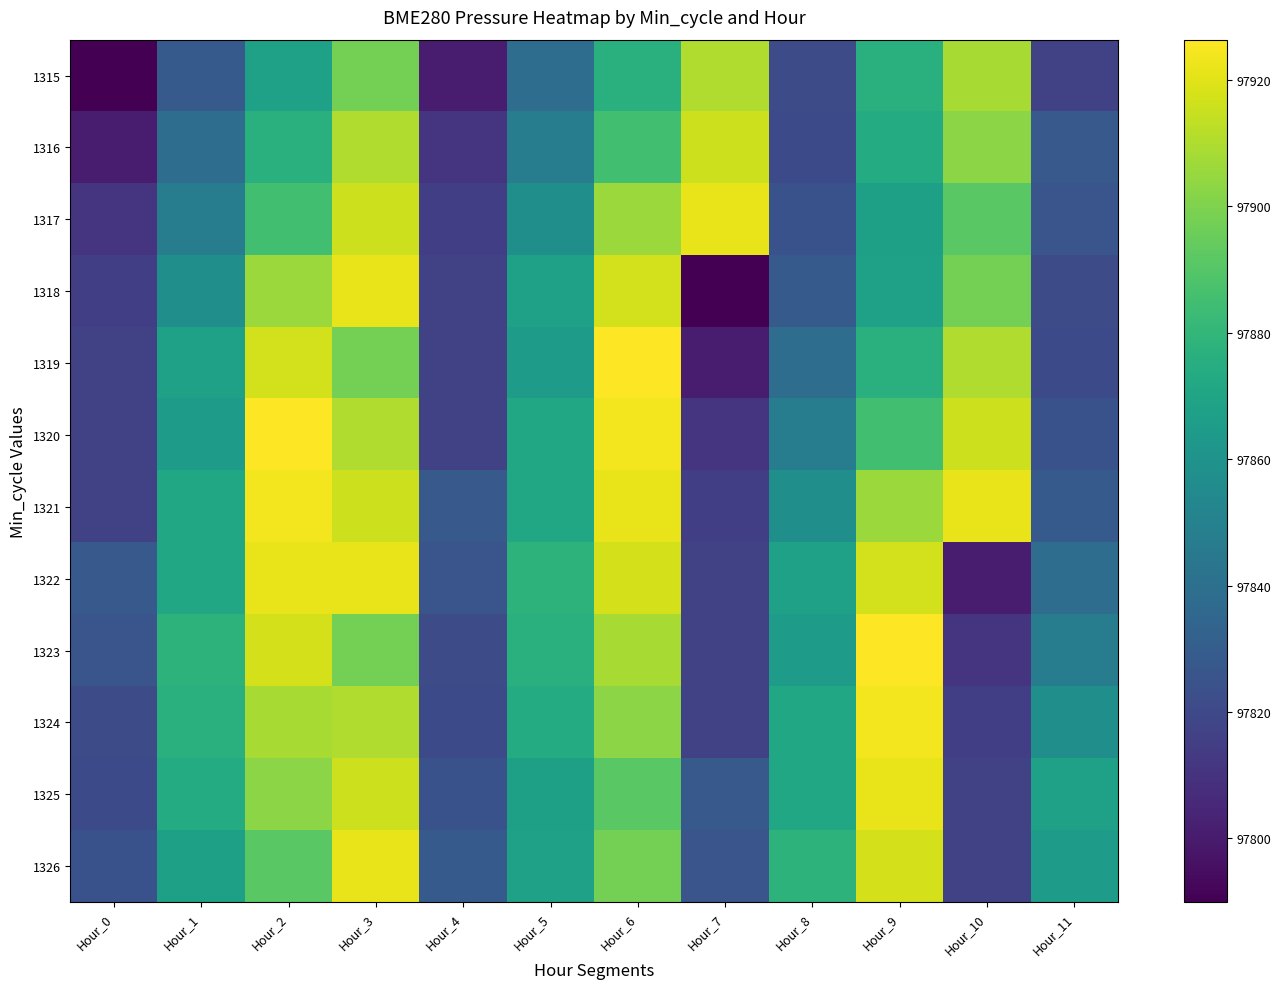

Reading left to right, list all the values displayed in this chart.

1315: Hour_0=97789.9	Hour_1=97828.6	Hour_2=97868.1	Hour_3=97897.6	Hour_4=97800.2	Hour_5=97838.8	Hour_6=97876.7	Hour_7=97910.0	Hour_8=97821.0	Hour_9=97876.7	Hour_10=97908.6	Hour_11=97816.1
1316: Hour_0=97800.2	Hour_1=97838.8	Hour_2=97876.7	Hour_3=97910.0	Hour_4=97810.5	Hour_5=97847.5	Hour_6=97884.9	Hour_7=97916.2	Hour_8=97820.6	Hour_9=97873.7	Hour_10=97902.7	Hour_11=97828.1
1317: Hour_0=97810.5	Hour_1=97847.5	Hour_2=97884.9	Hour_3=97916.2	Hour_4=97815.1	Hour_5=97857.9	Hour_6=97905.8	Hour_7=97921.7	Hour_8=97824.0	Hour_9=97867.3	Hour_10=97891.6	Hour_11=97825.9
1318: Hour_0=97815.1	Hour_1=97857.9	Hour_2=97905.8	Hour_3=97921.7	Hour_4=97816.1	Hour_5=97867.9	Hour_6=97917.1	Hour_7=97789.9	Hour_8=97828.6	Hour_9=97868.1	Hour_10=97897.6	Hour_11=97821.0
1319: Hour_0=97816.1	Hour_1=97867.9	Hour_2=97917.1	Hour_3=97897.6	Hour_4=97816.4	Hour_5=97864.9	Hour_6=97926.4	Hour_7=97800.2	Hour_8=97838.8	Hour_9=97876.7	Hour_10=97910.0	Hour_11=97820.6
1320: Hour_0=97816.4	Hour_1=97864.9	Hour_2=97926.4	Hour_3=97910.0	Hour_4=97816.1	Hour_5=97871.3	Hour_6=97923.8	Hour_7=97810.5	Hour_8=97847.5	Hour_9=97884.9	Hour_10=97916.2	Hour_11=97824.0
1321: Hour_0=97816.1	Hour_1=97871.3	Hour_2=97923.8	Hour_3=97916.2	Hour_4=97828.1	Hour_5=97870.9	Hour_6=97921.8	Hour_7=97815.1	Hour_8=97857.9	Hour_9=97905.8	Hour_10=97921.7	Hour_11=97828.6
1322: Hour_0=97828.1	Hour_1=97870.9	Hour_2=97921.8	Hour_3=97921.7	Hour_4=97825.9	Hour_5=97878.2	Hour_6=97917.5	Hour_7=97816.1	Hour_8=97867.9	Hour_9=97917.1	Hour_10=97800.2	Hour_11=97838.8
1323: Hour_0=97825.9	Hour_1=97878.2	Hour_2=97917.5	Hour_3=97897.6	Hour_4=97821.0	Hour_5=97876.7	Hour_6=97908.6	Hour_7=97816.4	Hour_8=97864.9	Hour_9=97926.4	Hour_10=97810.5	Hour_11=97847.5
1324: Hour_0=97821.0	Hour_1=97876.7	Hour_2=97908.6	Hour_3=97910.0	Hour_4=97820.6	Hour_5=97873.7	Hour_6=97902.7	Hour_7=97816.1	Hour_8=97871.3	Hour_9=97923.8	Hour_10=97815.1	Hour_11=97857.9
1325: Hour_0=97820.6	Hour_1=97873.7	Hour_2=97902.7	Hour_3=97916.2	Hour_4=97824.0	Hour_5=97867.3	Hour_6=97891.6	Hour_7=97828.1	Hour_8=97870.9	Hour_9=97921.8	Hour_10=97816.1	Hour_11=97867.9
1326: Hour_0=97824.0	Hour_1=97867.3	Hour_2=97891.6	Hour_3=97921.7	Hour_4=97828.6	Hour_5=97868.1	Hour_6=97897.6	Hour_7=97825.9	Hour_8=97878.2	Hour_9=97917.5	Hour_10=97816.4	Hour_11=97864.9